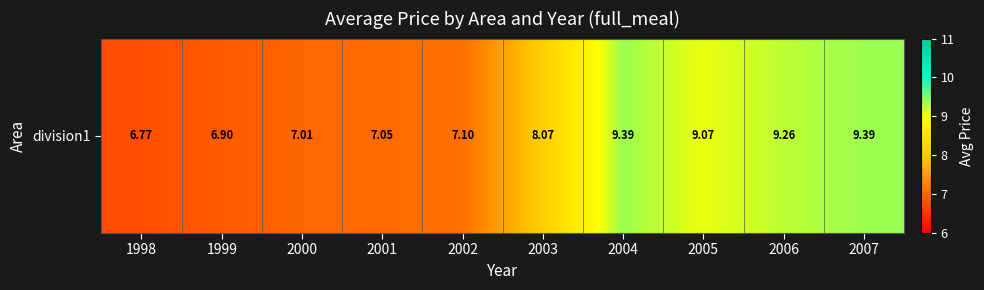

What is the sum of the values at 2002 and 2006?

16.4